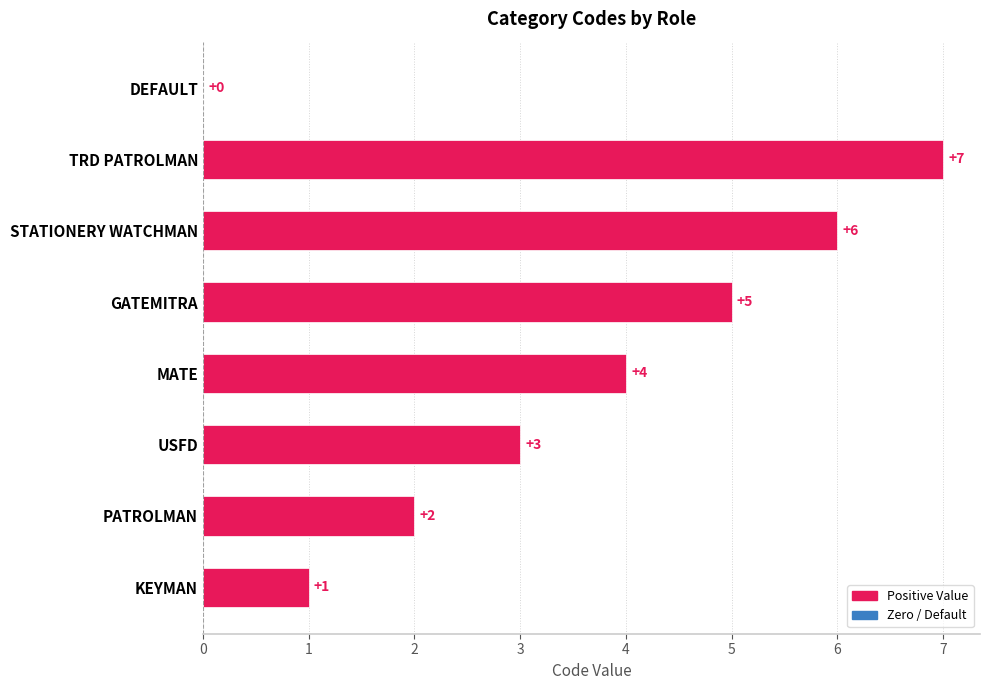

Between KEYMAN and STATIONERY WATCHMAN, which is larger?

STATIONERY WATCHMAN